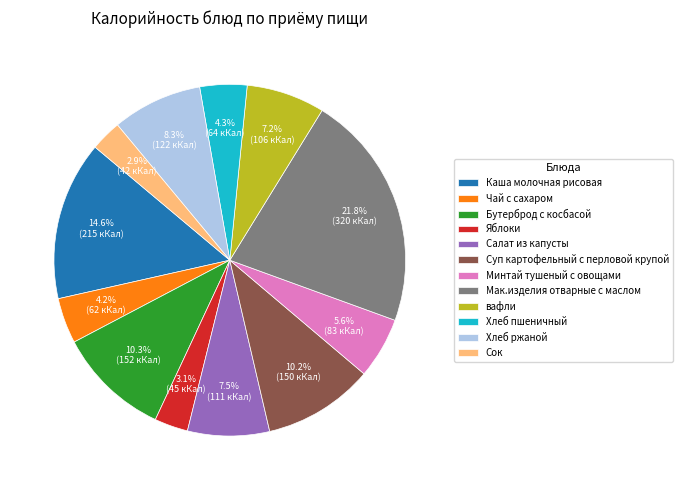

How many slices are in this pie chart?

12